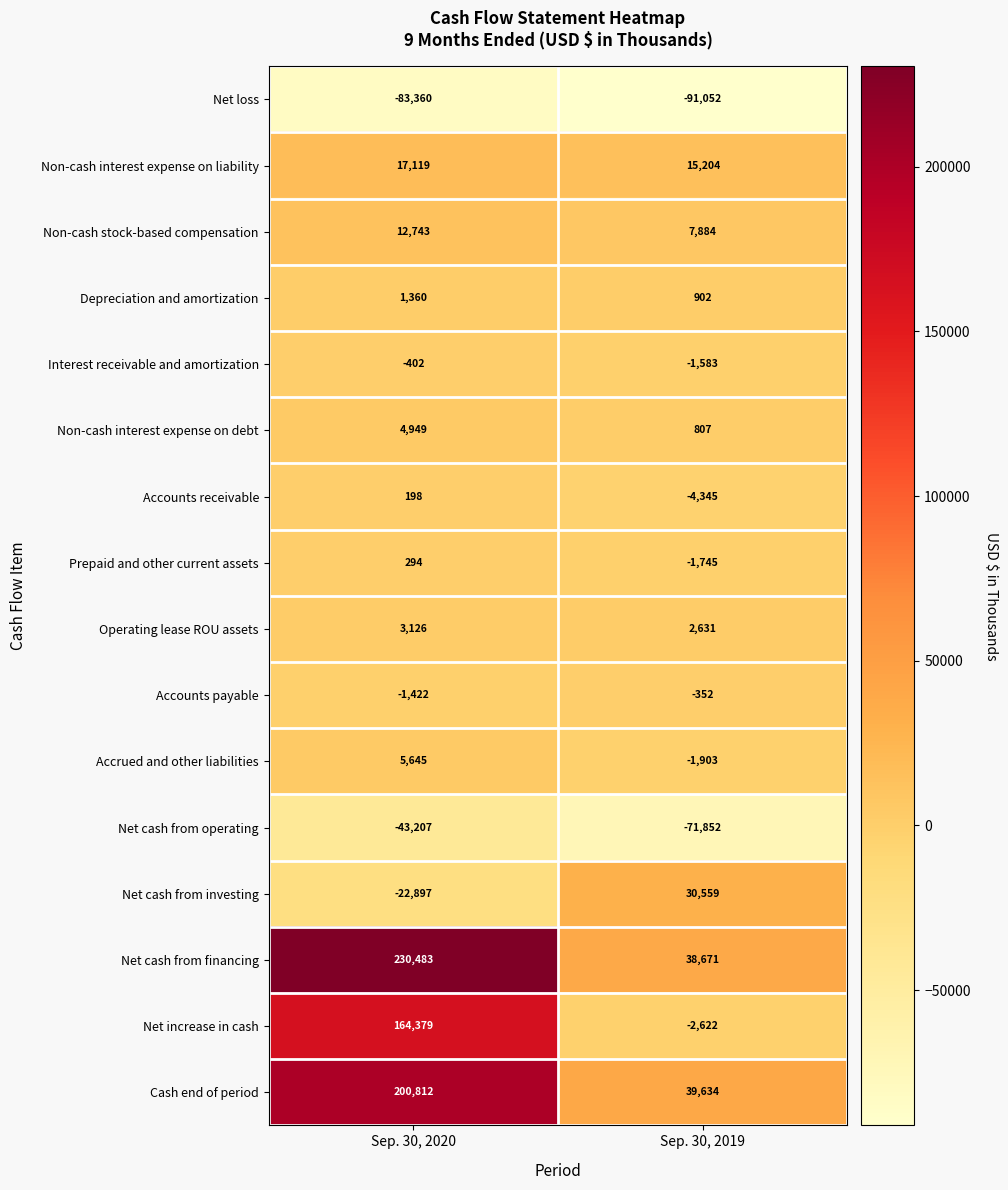

Is it true that Accounts receivable equals -4345 at Sep. 30, 2019?

True